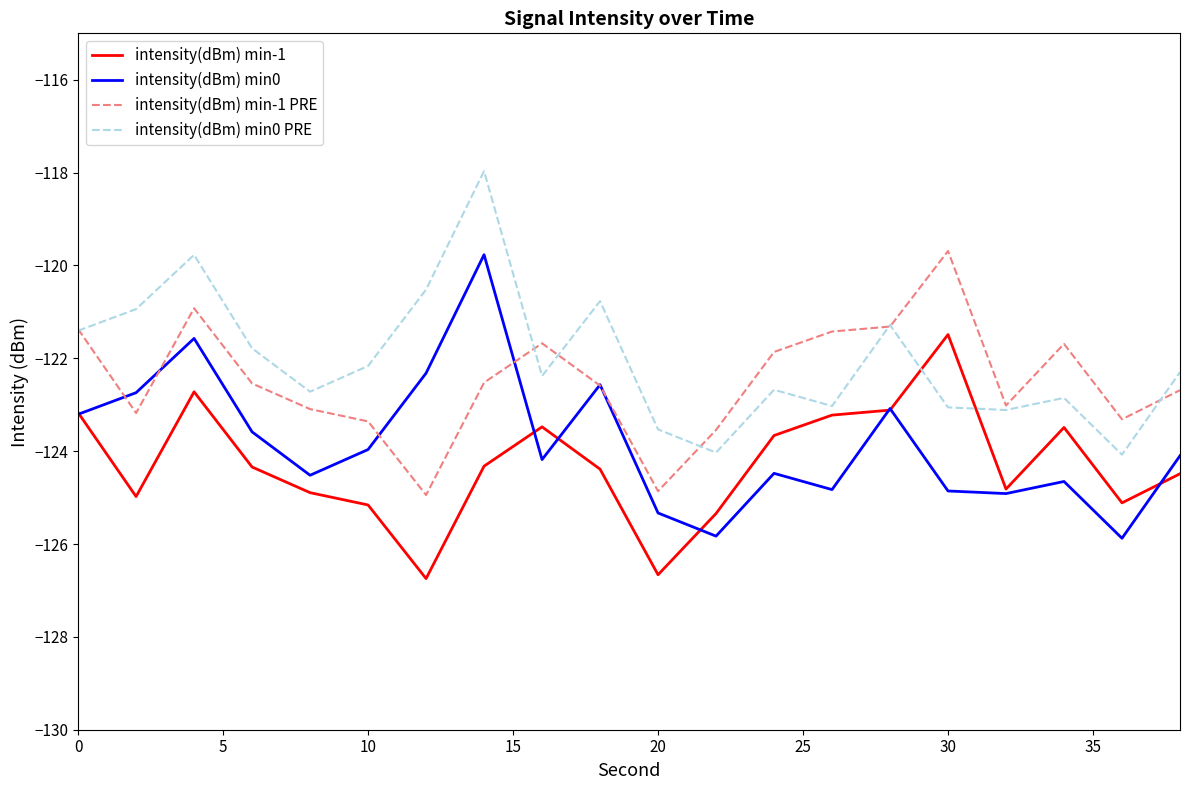

List the series in order of their overall mean, highest first.

intensity(dBm) min0 PRE, intensity(dBm) min-1 PRE, intensity(dBm) min0, intensity(dBm) min-1